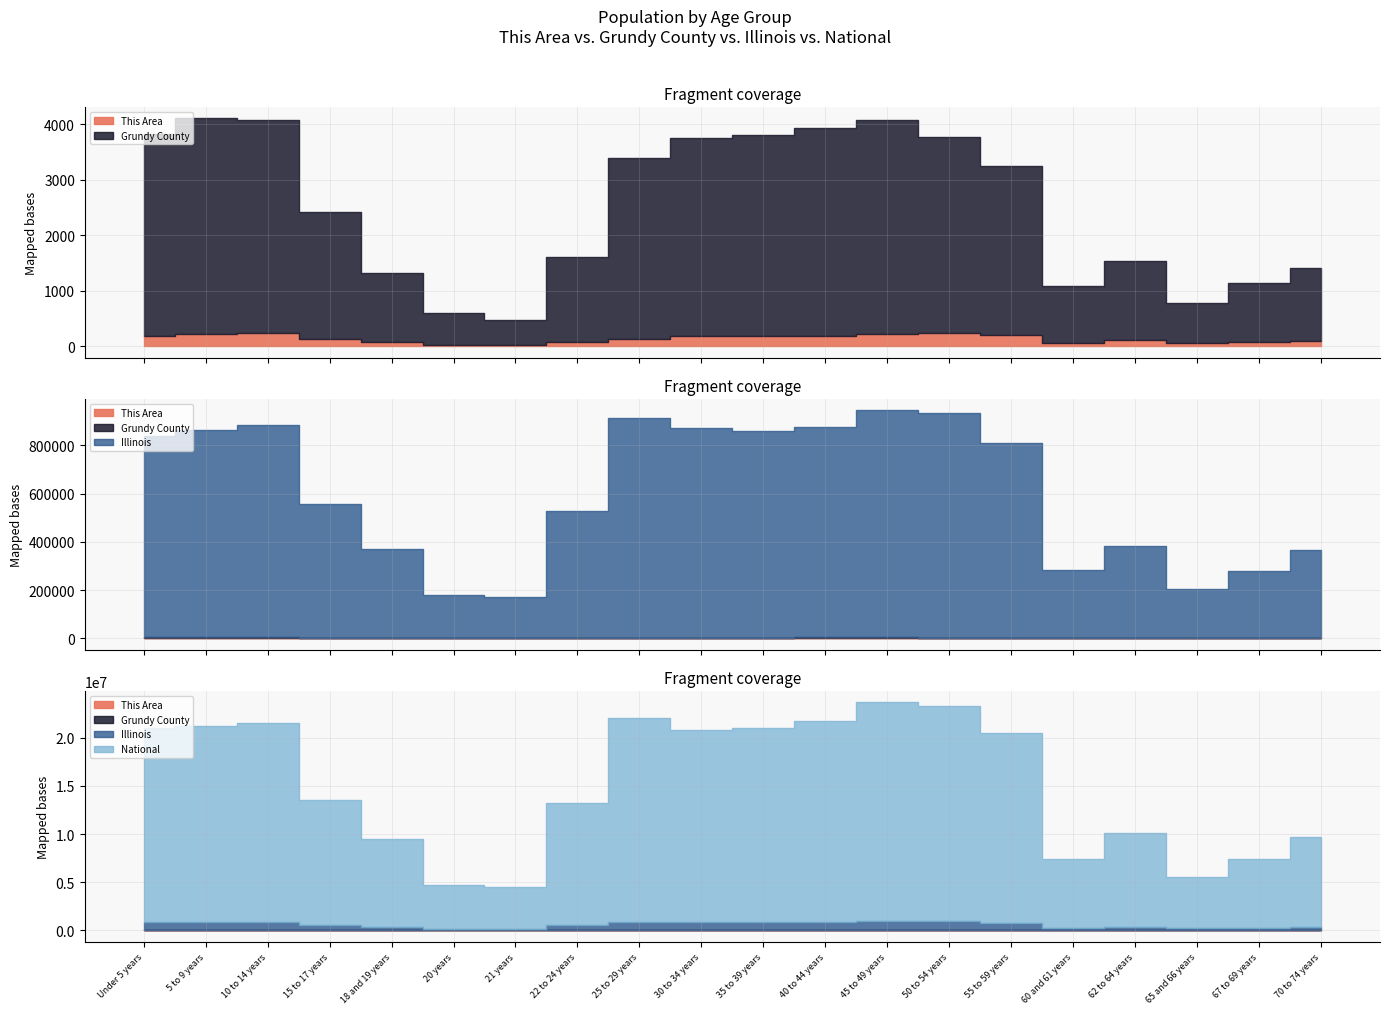

What is the smallest value displayed?

17